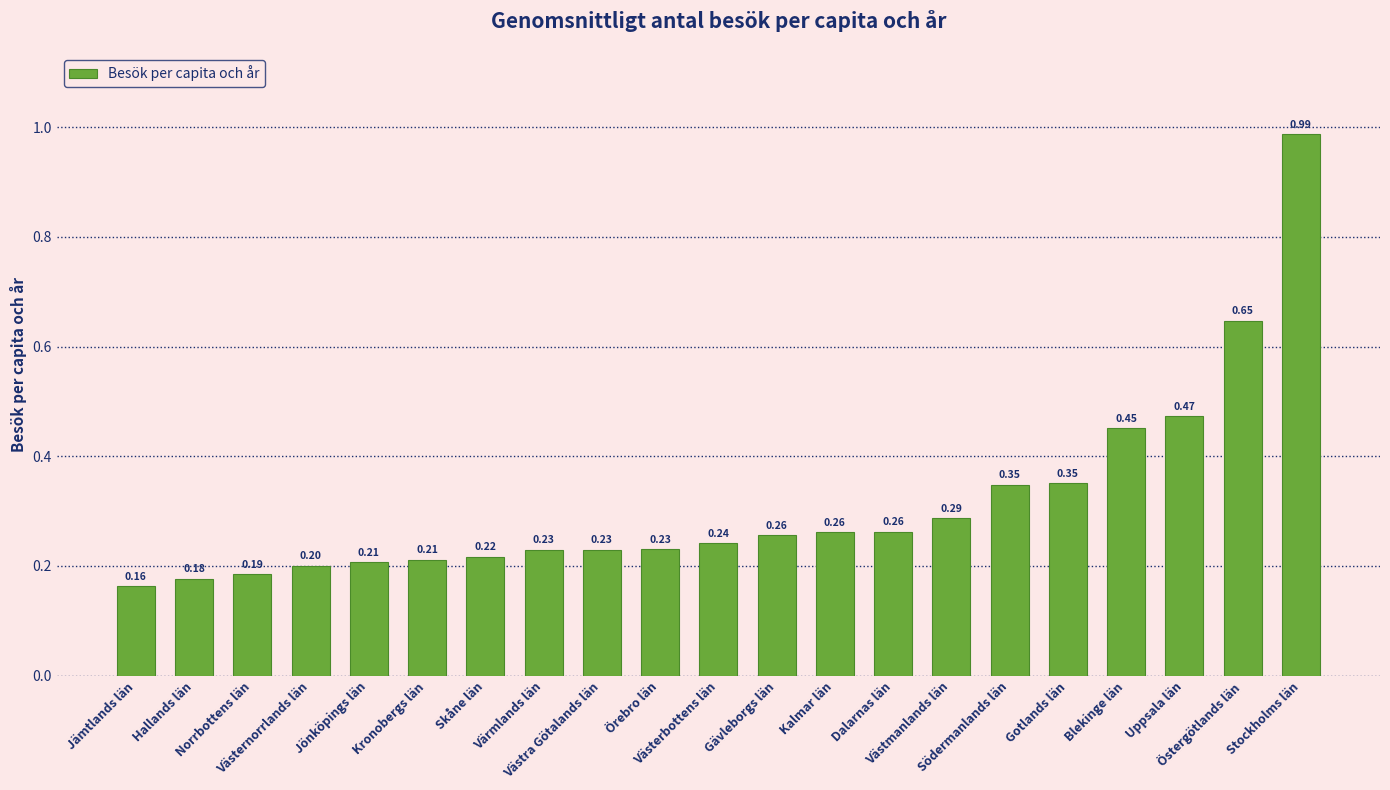

What is the label of the 3rd bar from the left?

Norrbottens län